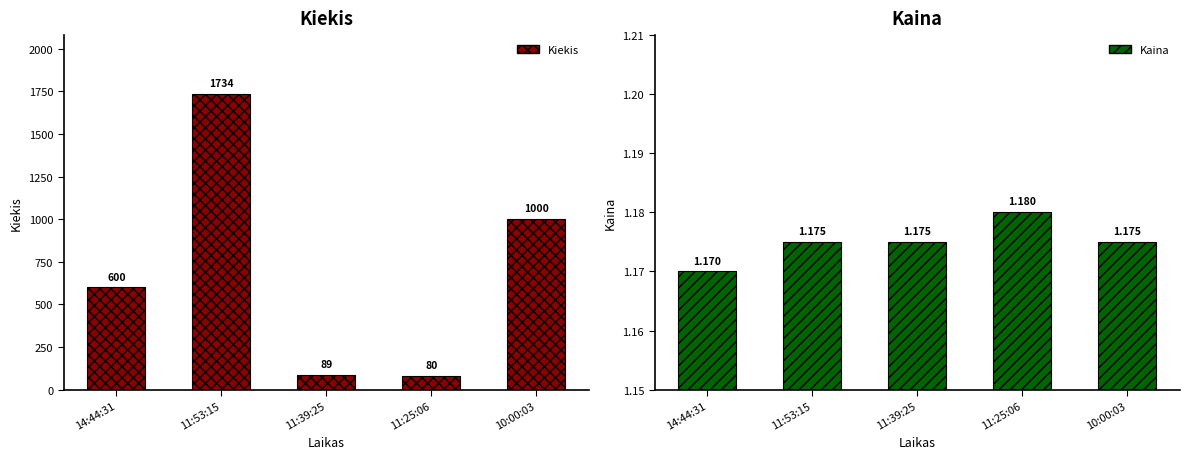

How many series are shown in this chart?

2